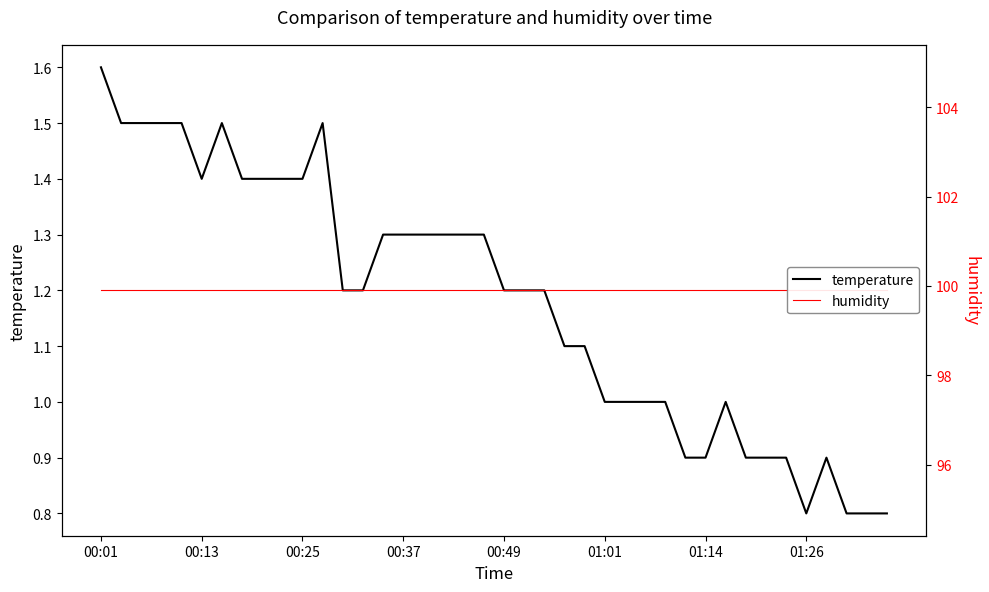

What are all the series names shown in the legend?

temperature, humidity